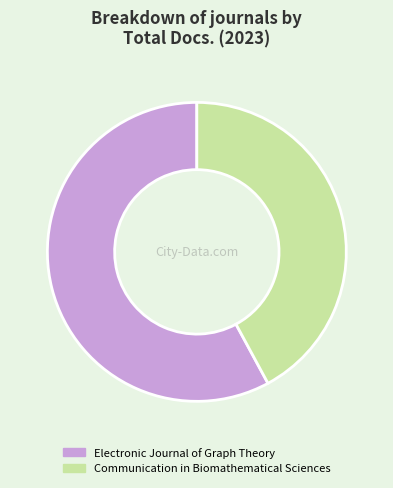

What is the majority slice?

Electronic Journal of Graph Theory